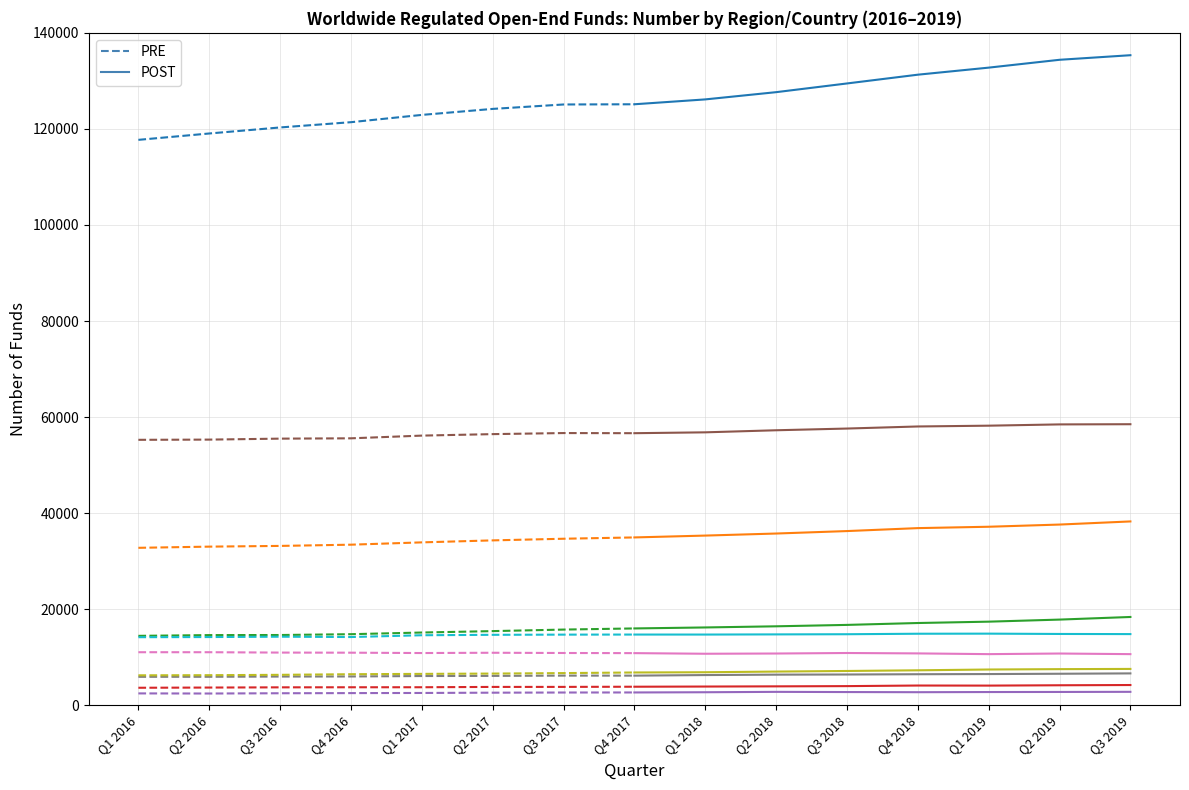

Which series has the widest spread of values?

POST